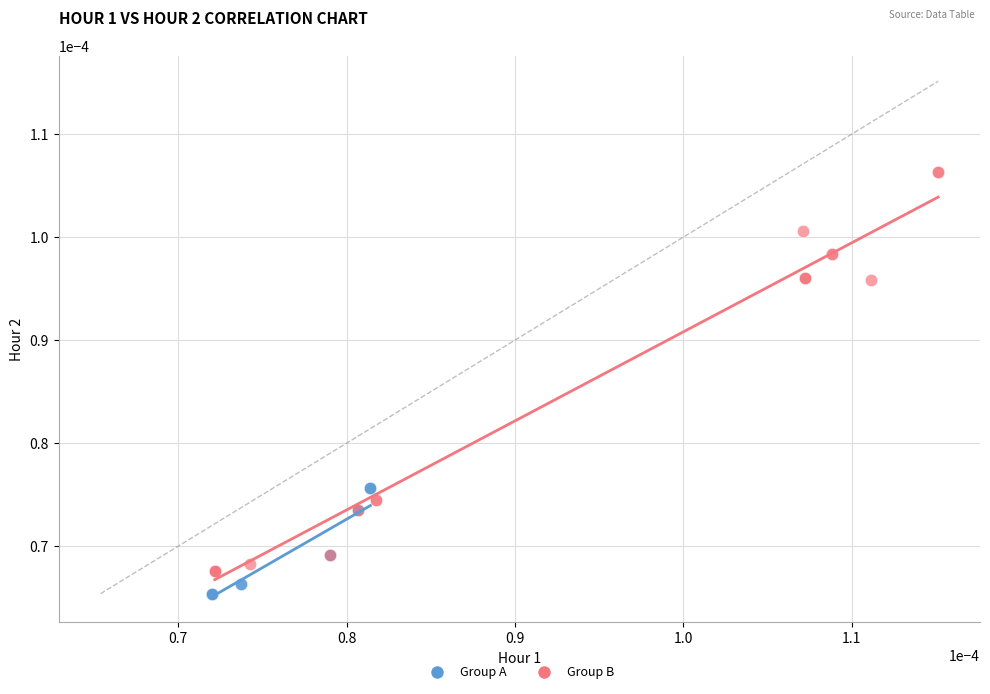

Which series reaches the maximum Y coordinate?

Group B